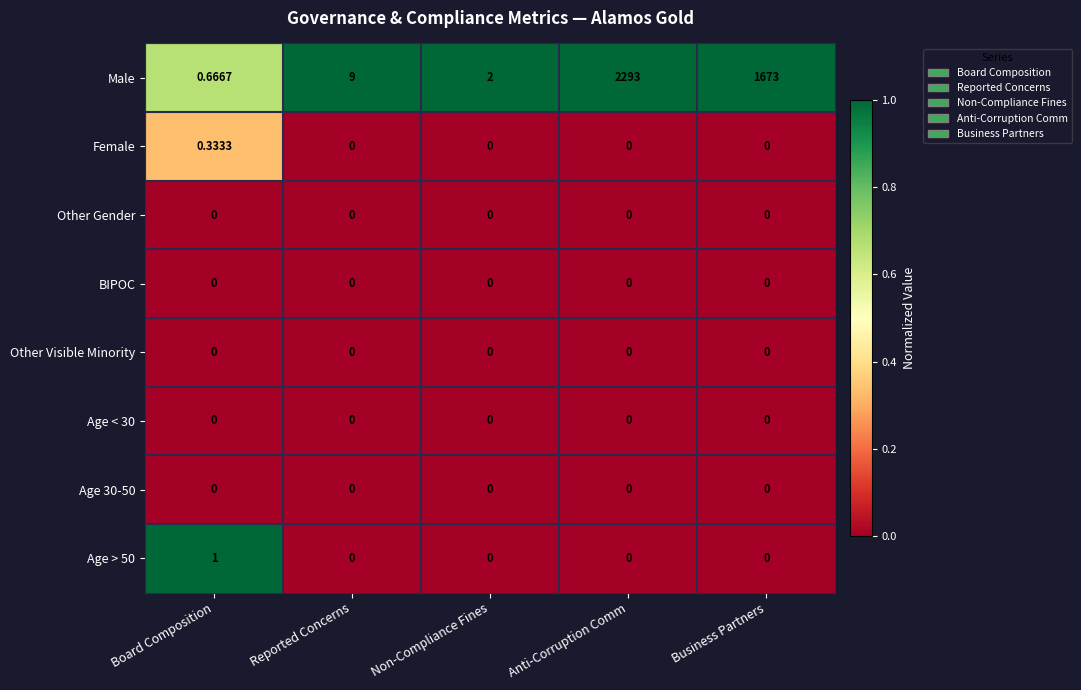

How many categories are shown in the chart?

5